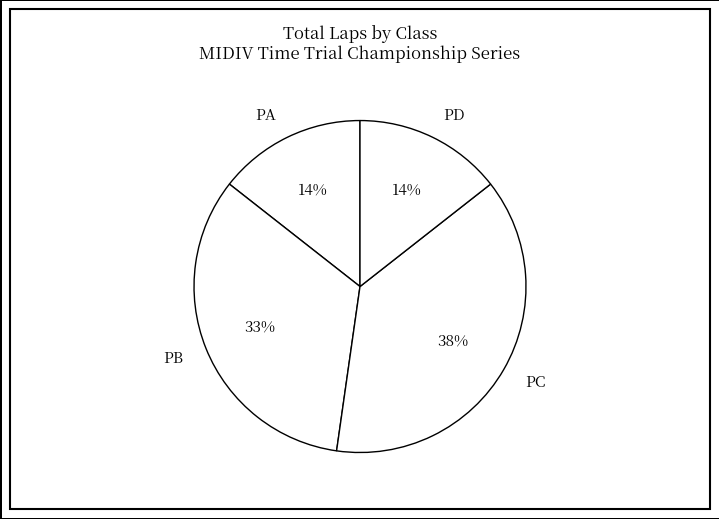

True or false: PB accounts for 41% of the total.

False